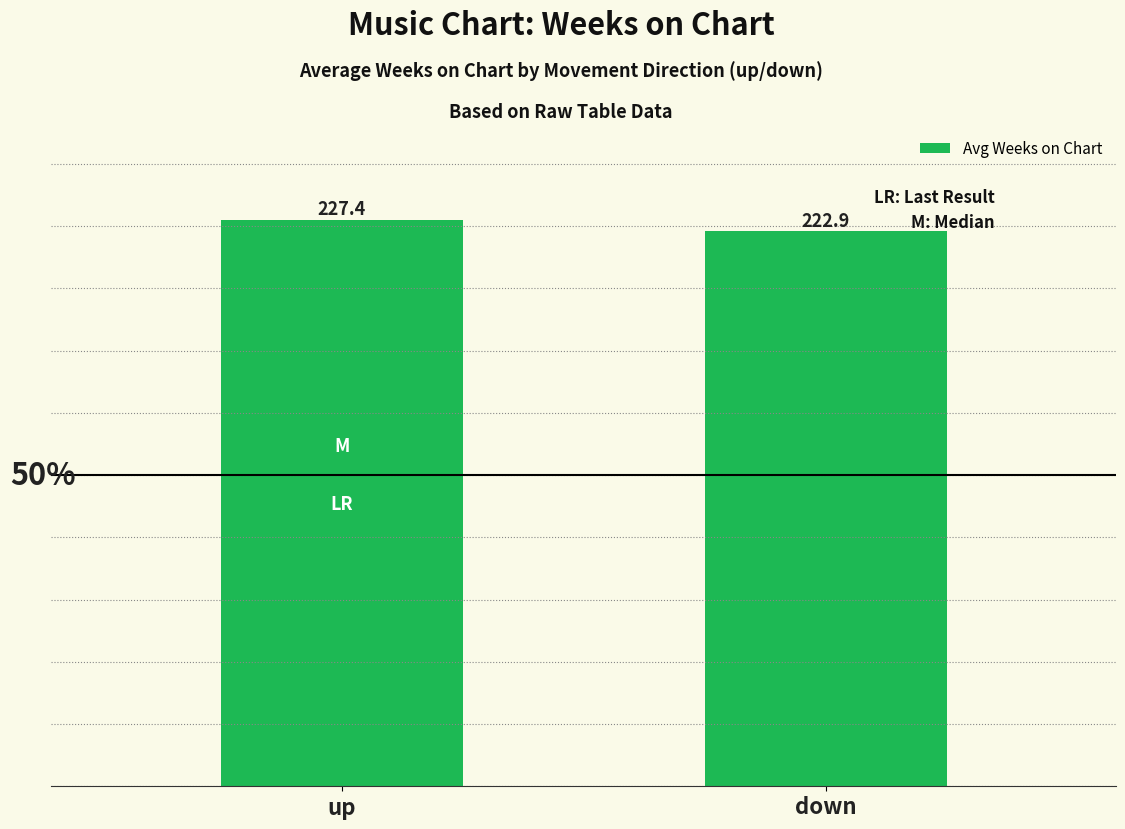

The chart shows a value of 376.4 at up. True or false?

False